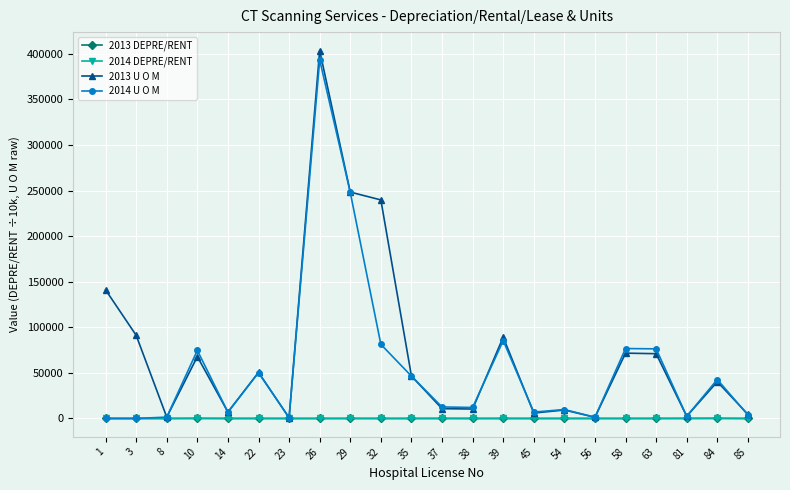

Does the chart have visible grid lines?

Yes